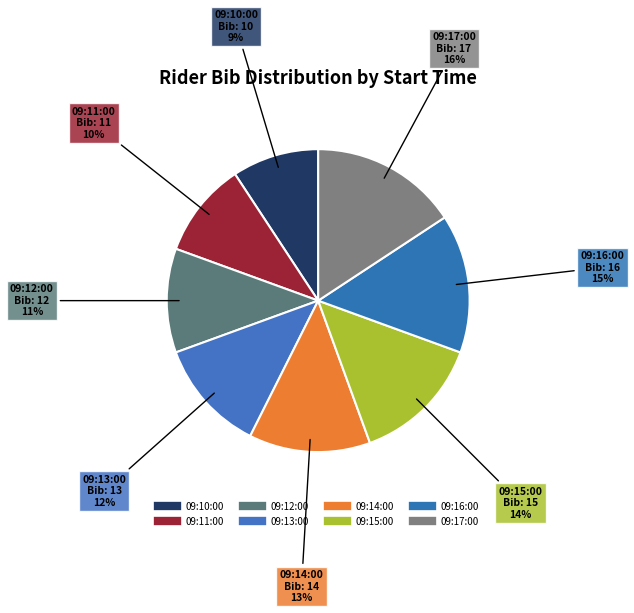

To the nearest percent, what percentage of the pie is 09:14:00?

13%